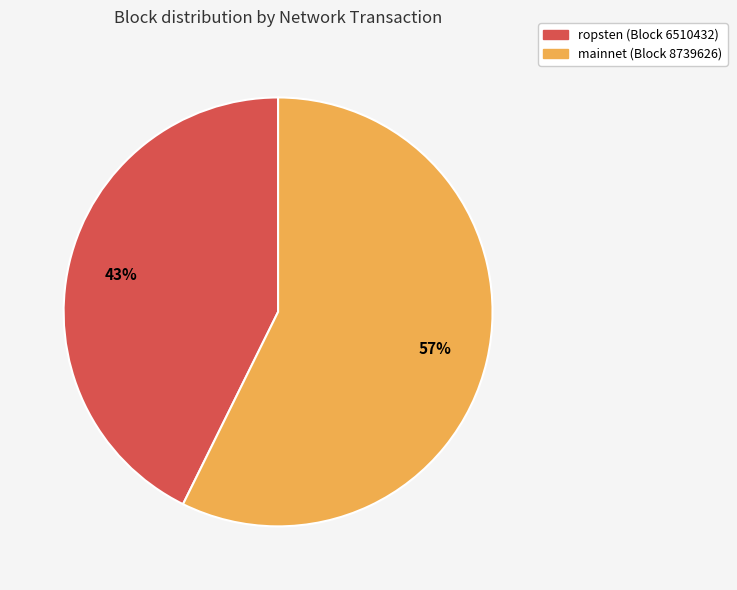

How many slices are in this pie chart?

2